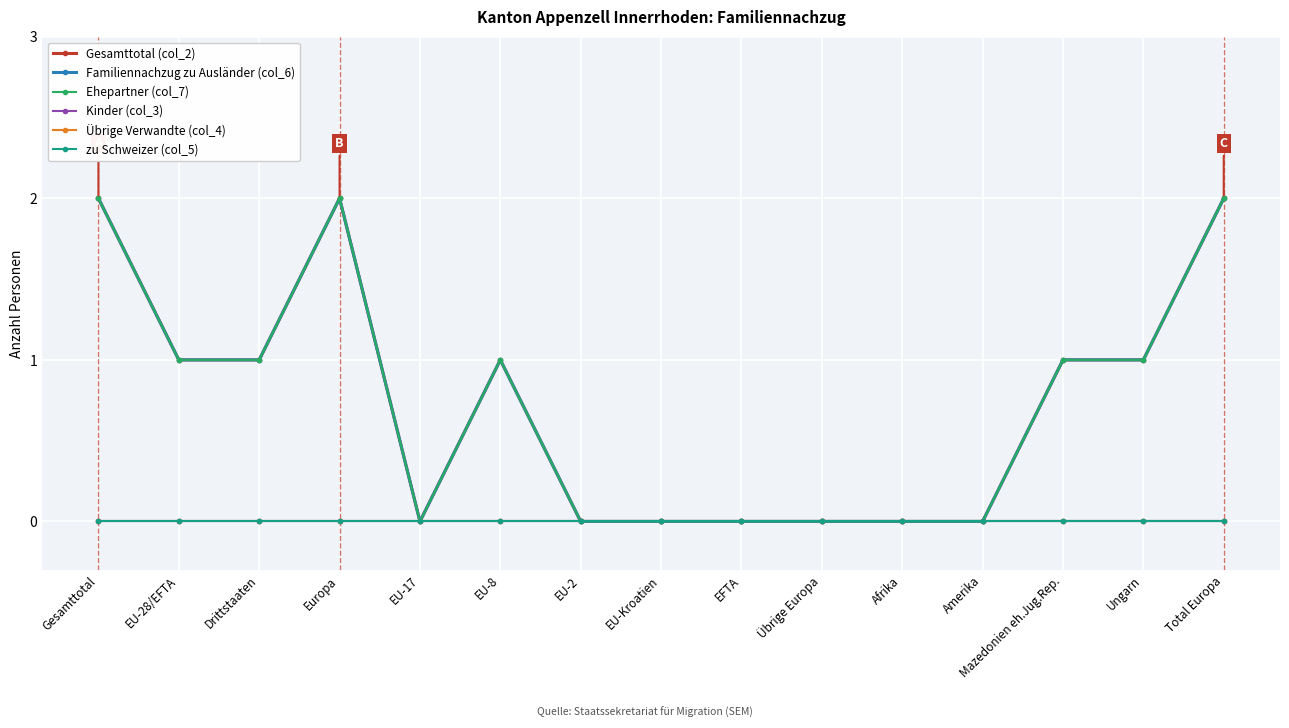

Is this an area chart (filled region under the line)?

No